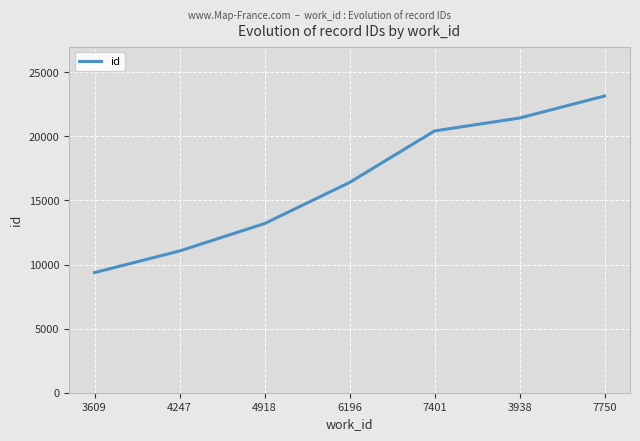

At which label is the value closest to 16258?

6196